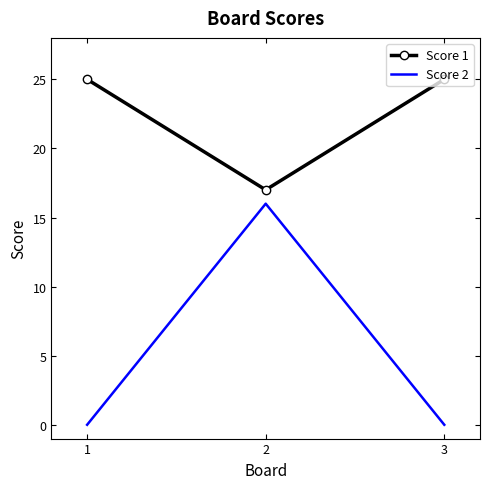

At how many categories does at least one series exceed 5?

3